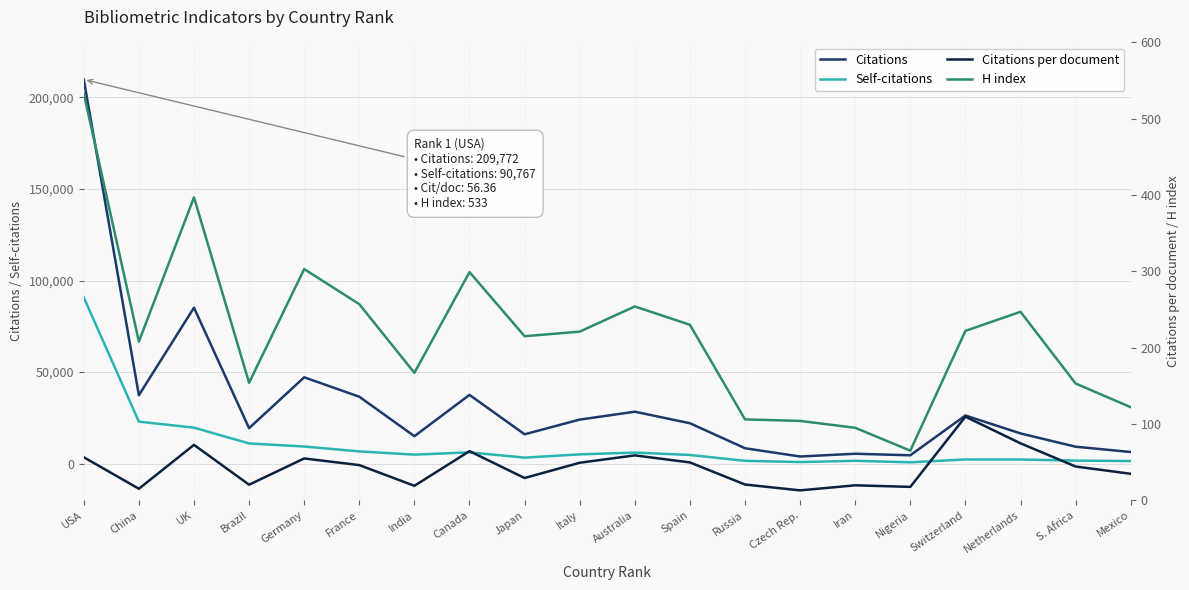

True or false: Self-citations and H index intersect in this chart.

False